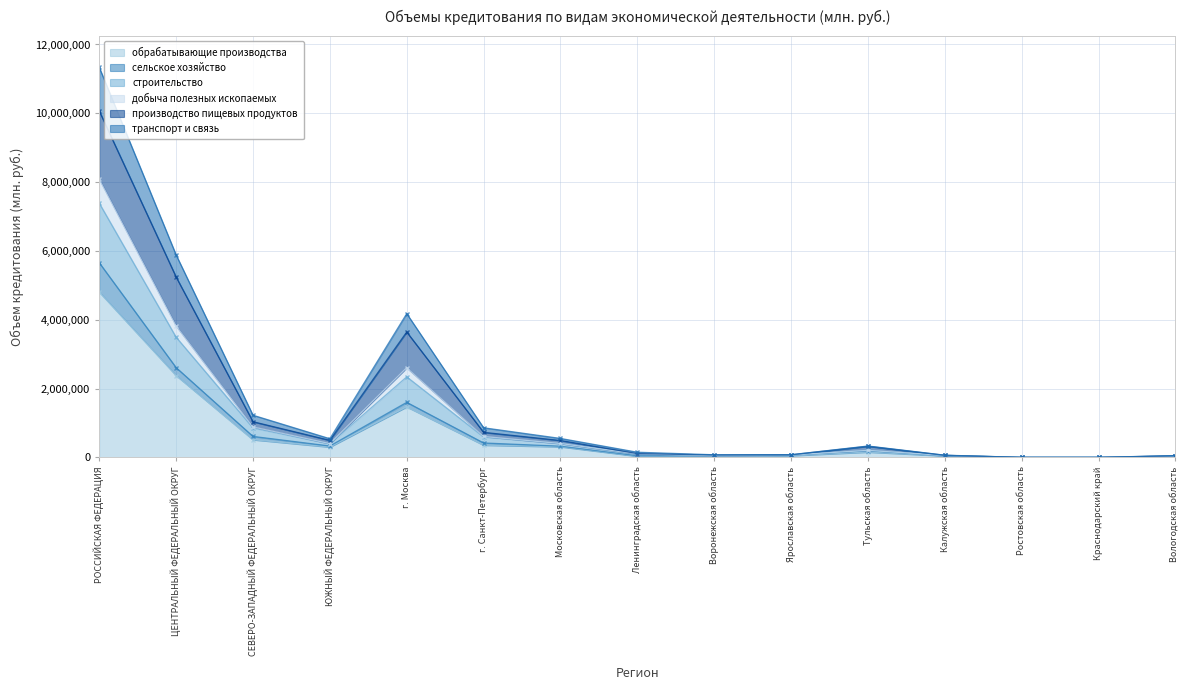

True or false: обрабатывающие производства and добыча полезных ископаемых cross at least once.

False